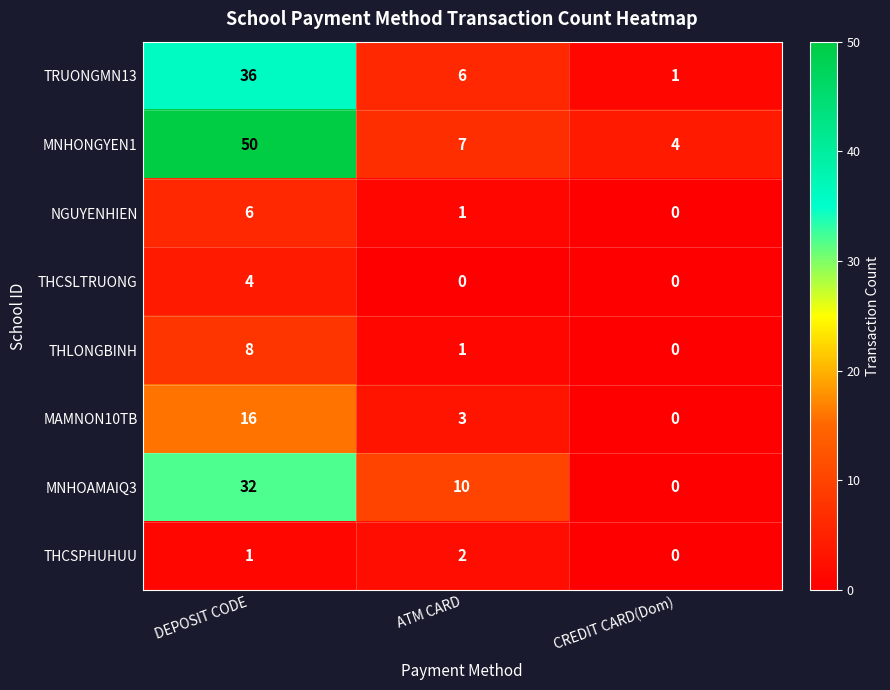

Reading left to right, list all the values displayed in this chart.

TRUONGMN13: 36	6	1
MNHONGYEN1: 50	7	4
NGUYENHIEN: 6	1	0
THCSLTRUONG: 4	0	0
THLONGBINH: 8	1	0
MAMNON10TB: 16	3	0
MNHOAMAIQ3: 32	10	0
THCSPHUHUU: 1	2	0